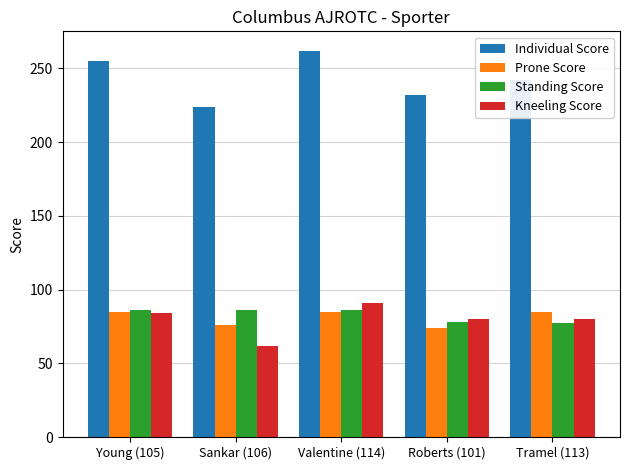

What value does the Kneeling Score series have at Tramel (113), to the nearest 5?

80